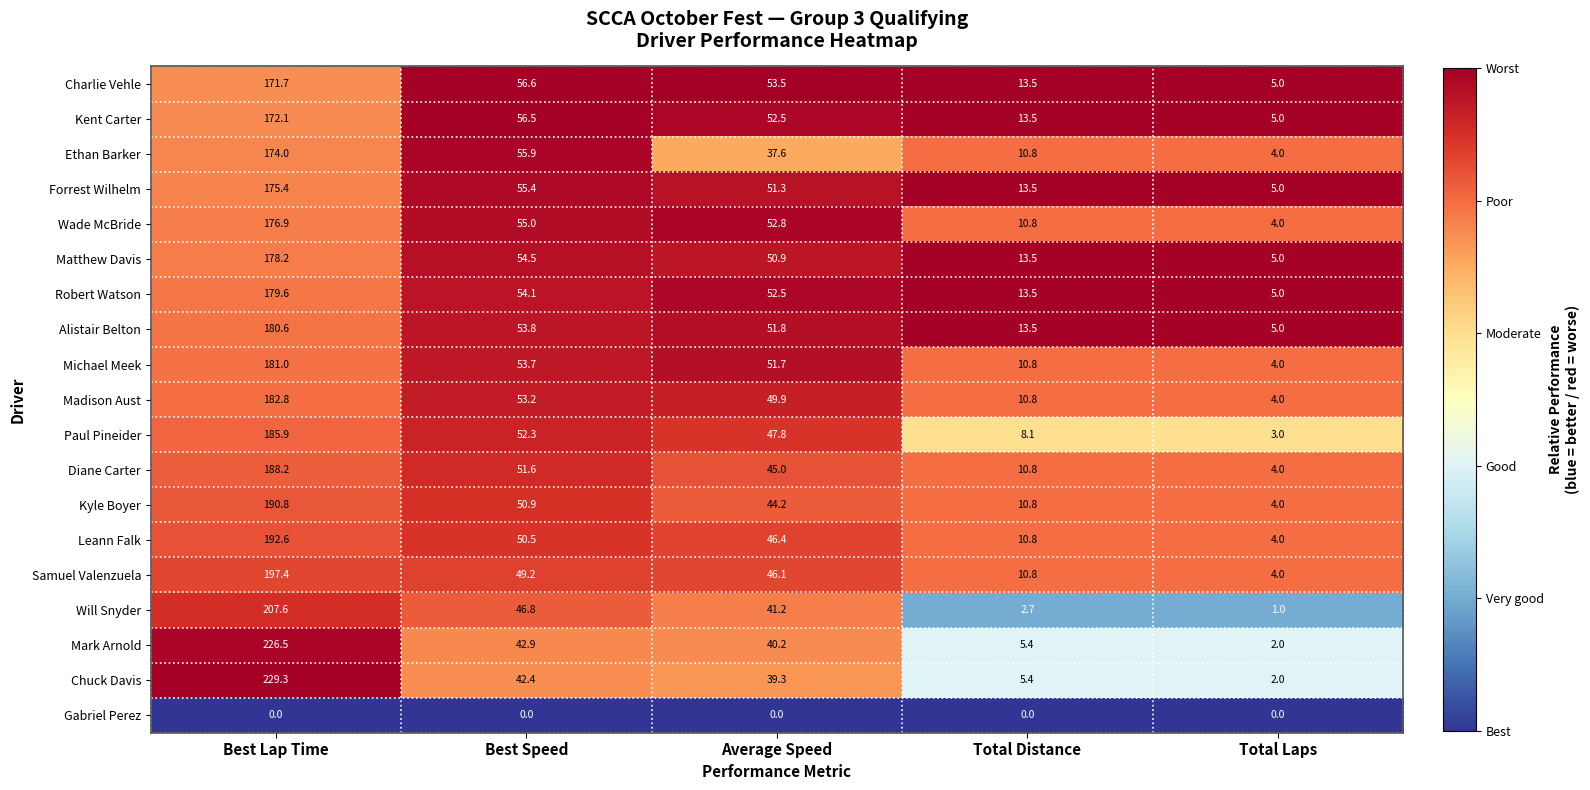

Rank the series by their maximum value, from lowest to highest.

Gabriel Perez, Charlie Vehle, Kent Carter, Ethan Barker, Forrest Wilhelm, Wade McBride, Matthew Davis, Robert Watson, Alistair Belton, Michael Meek, Madison Aust, Paul Pineider, Diane Carter, Kyle Boyer, Leann Falk, Samuel Valenzuela, Will Snyder, Mark Arnold, Chuck Davis